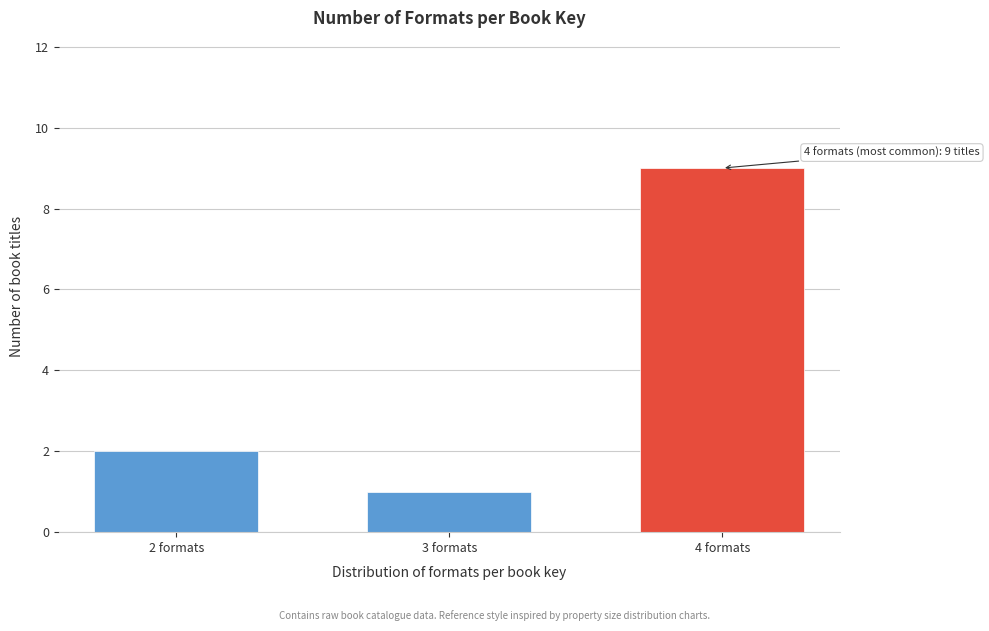

Reading left to right, what are all the values shown in this chart?

2 formats=2	3 formats=1	4 formats=9